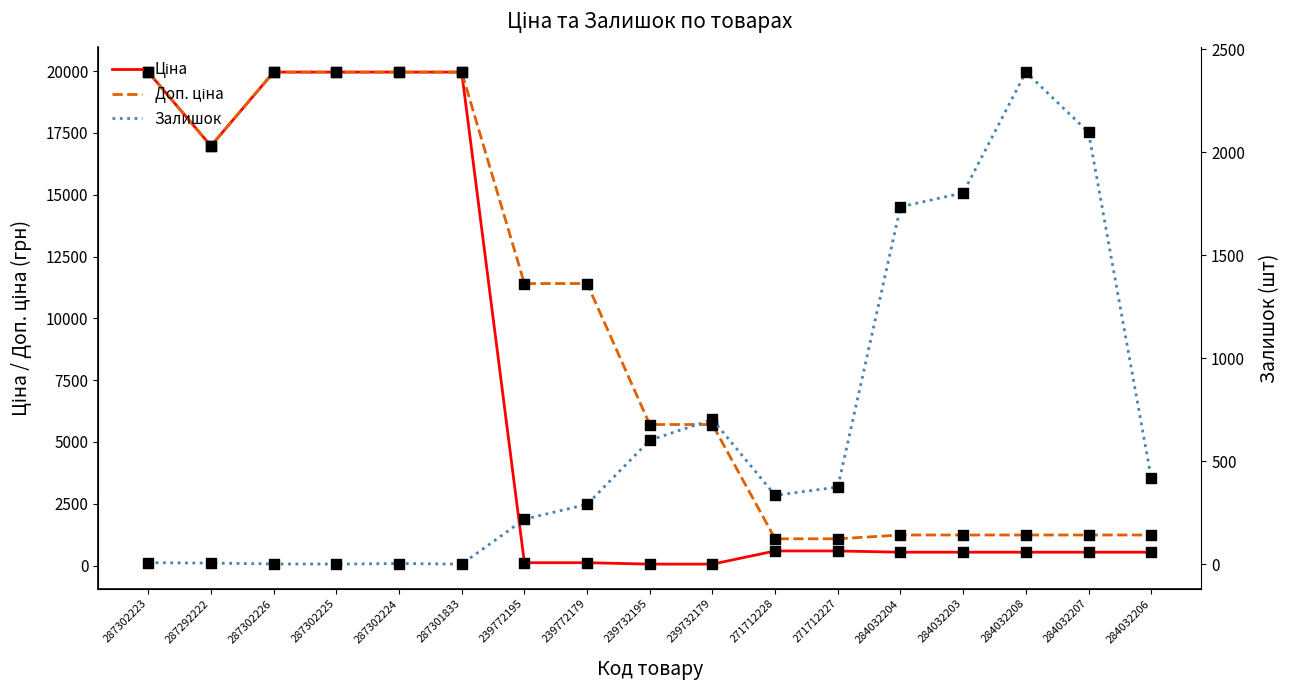

Which series contains the highest Y value?

Ціна